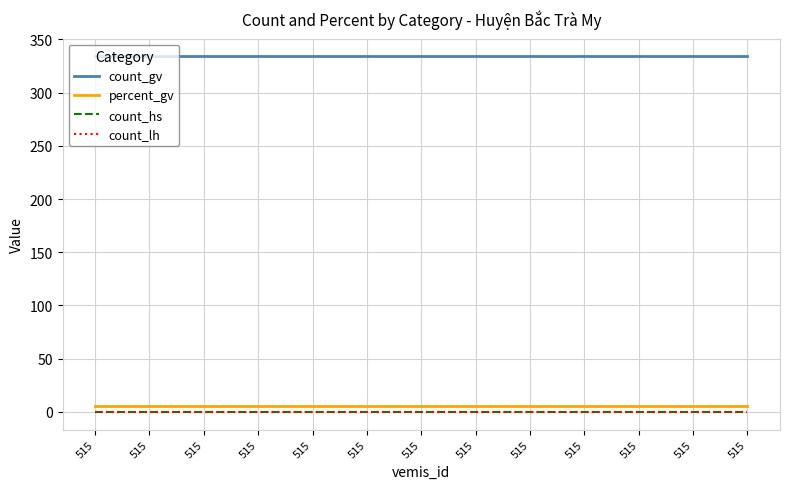

Does the chart display data point markers on the line(s)?

No